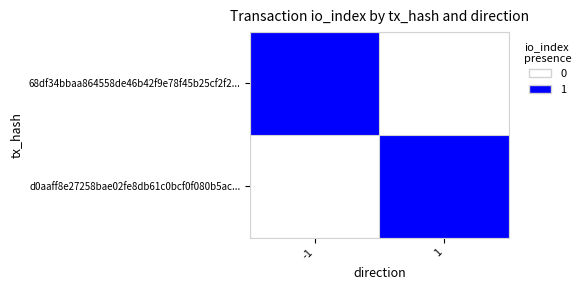

Reading right to left, list all the values displayed in this chart.

68df34bbaa864558de46b42f9e78f45b25cf2f2...: 1=0	-1=1
d0aaff8e27258bae02fe8db61c0bcf0f080b5ac...: 1=1	-1=0